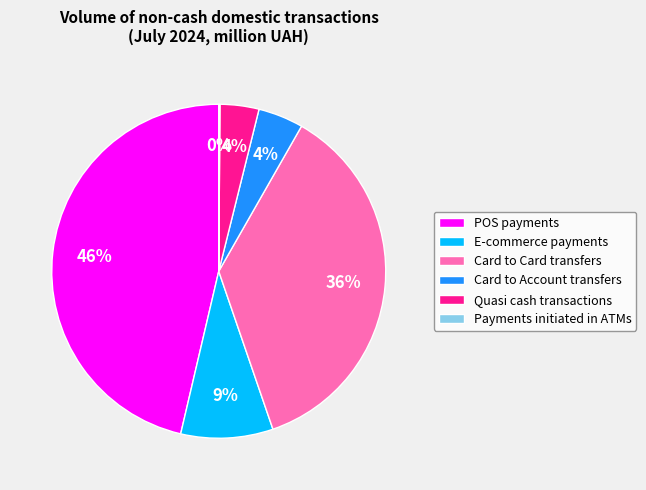

Between E-commerce payments and Card to Account transfers, which is larger?

E-commerce payments